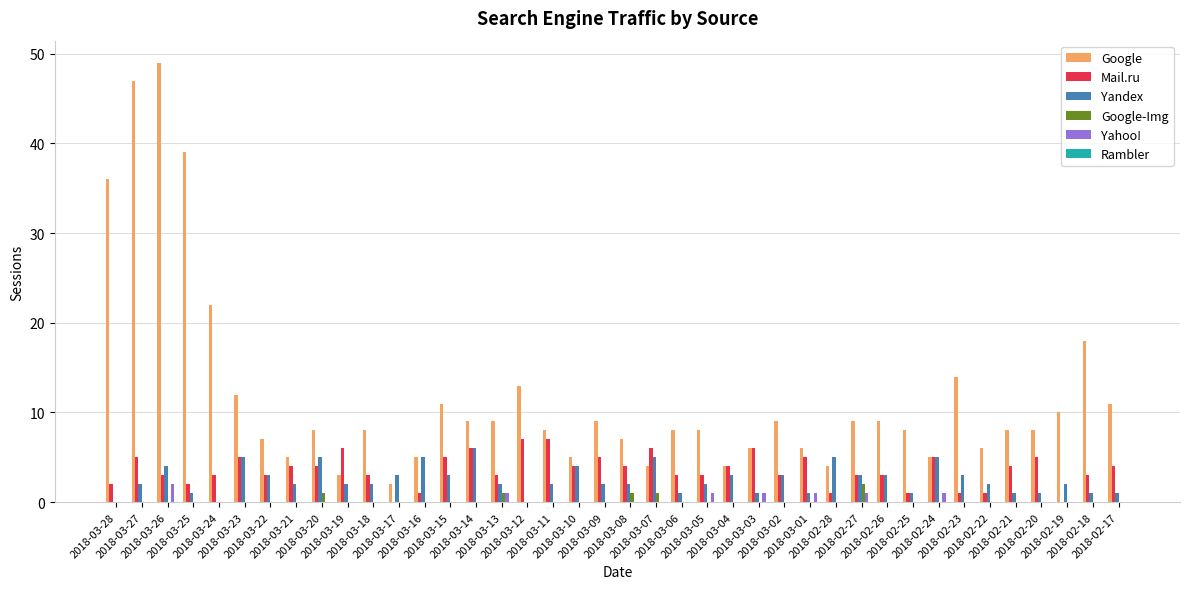

Between 2018-03-08 and 2018-02-23, which series saw the biggest shift?

Google